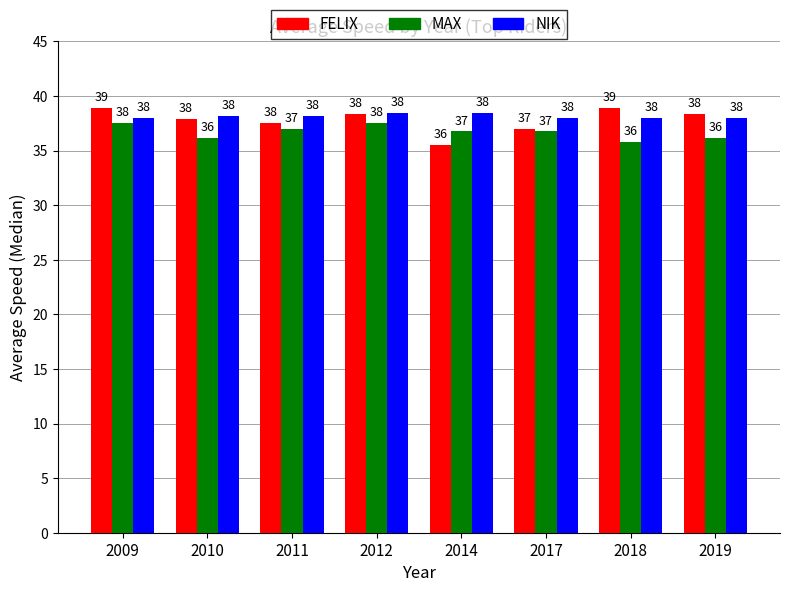

Between 2010 and 2018, which series saw the biggest shift?

FELIX